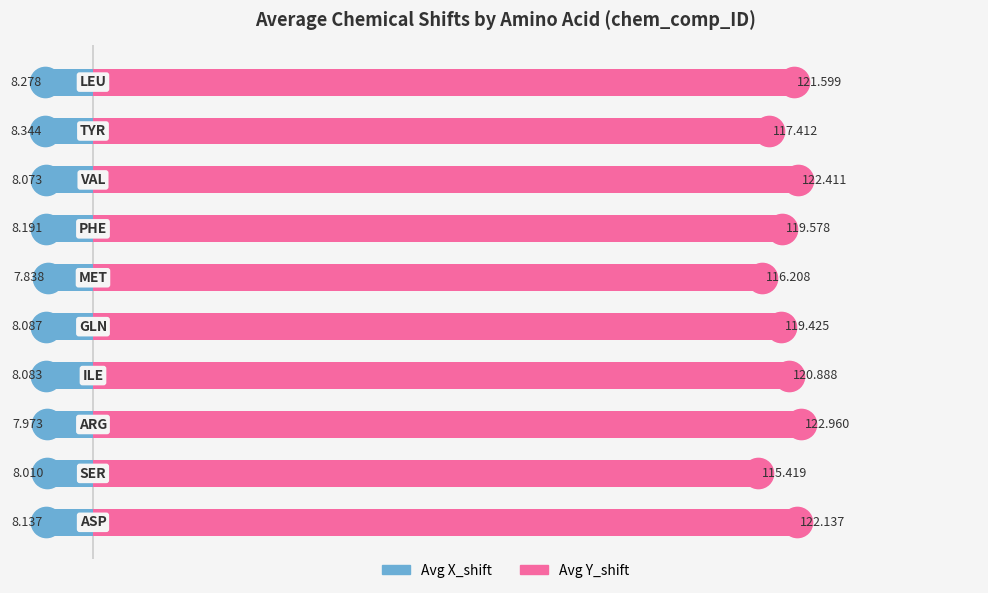

How many distinct data groups are displayed?

2